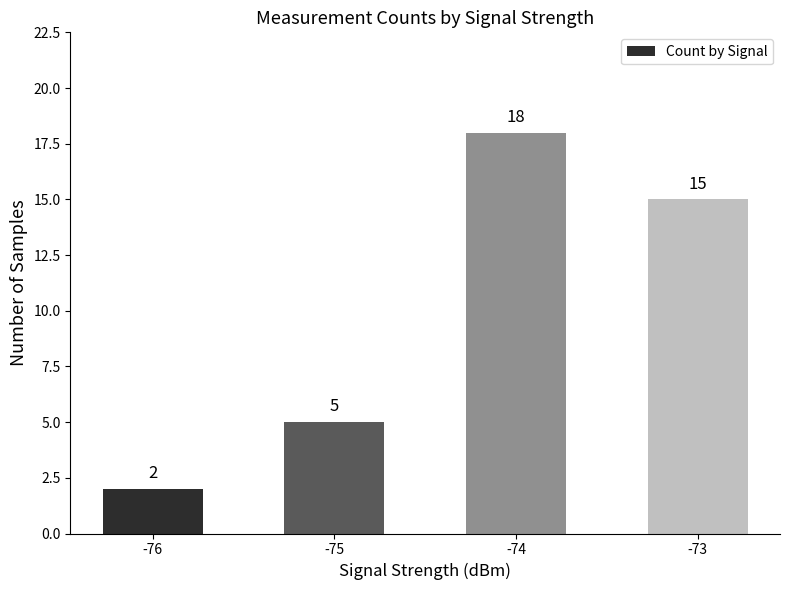

True or false: the data shows 26 at -73.

False